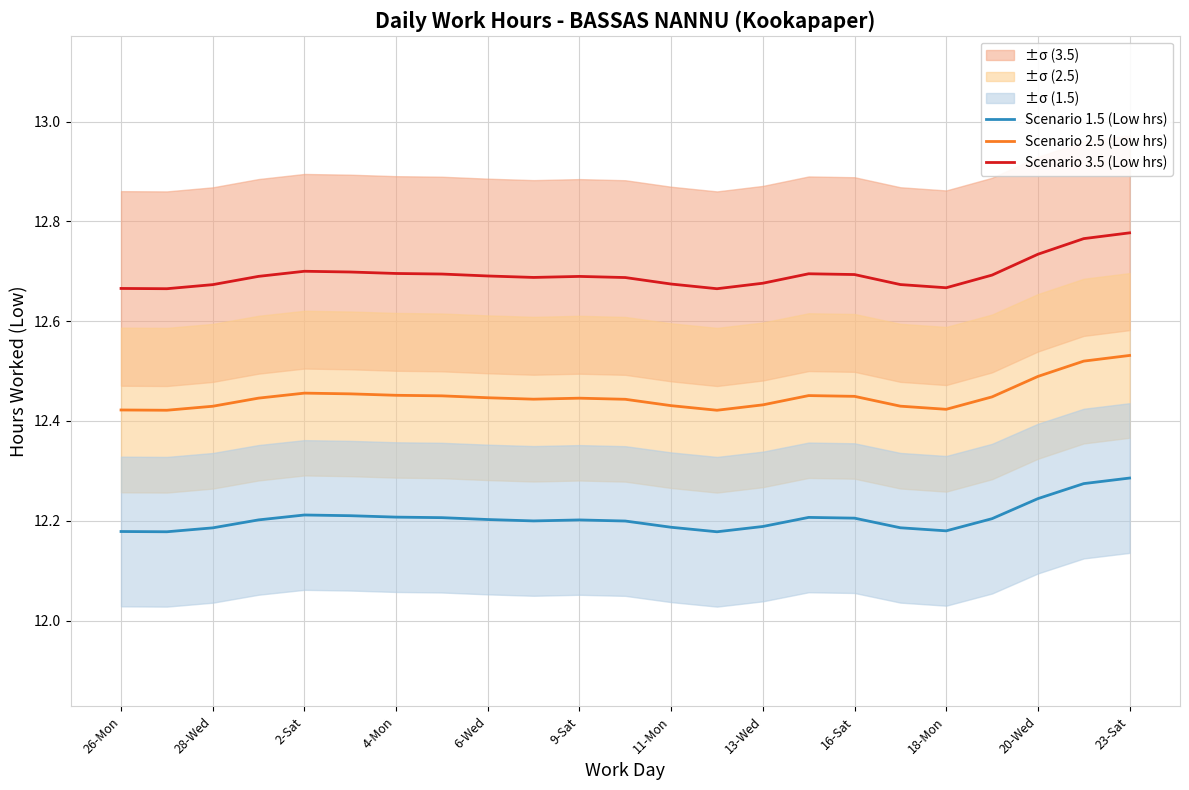

True or false: Scenario 1.5 (Low hrs) and Scenario 2.5 (Low hrs) cross at least once.

False